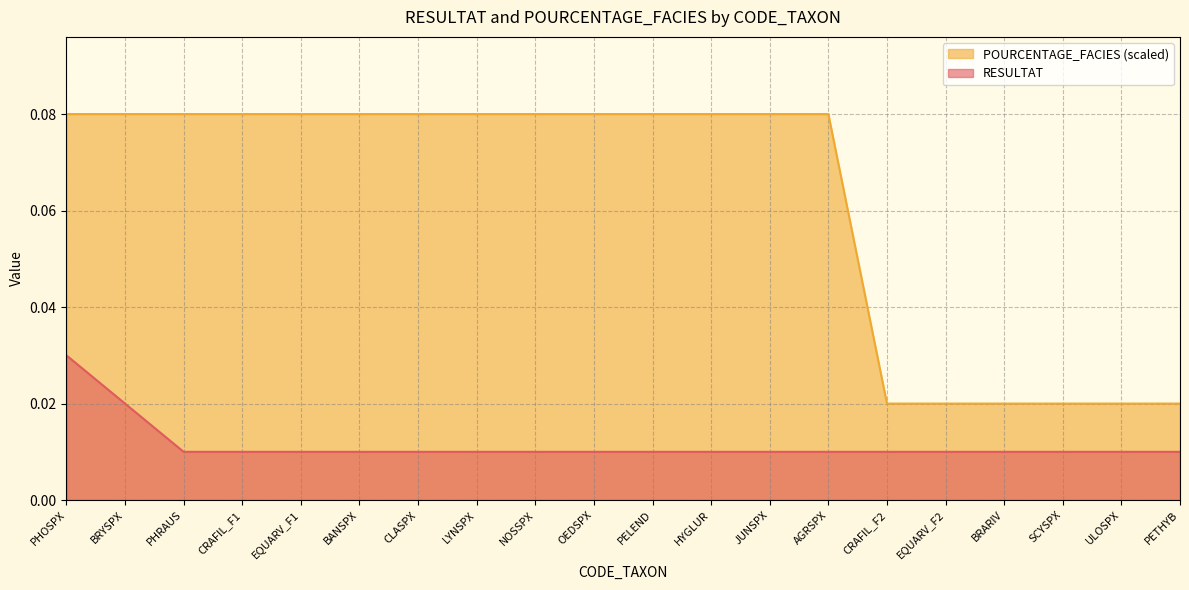

Which series has the widest spread of values?

POURCENTAGE_FACIES (scaled)